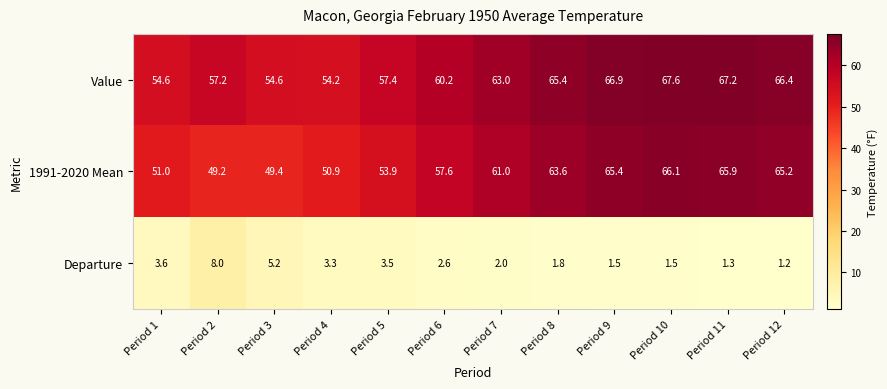

List the labels in order of 1991-2020 Mean value, largest first.

Period 10, Period 11, Period 9, Period 12, Period 8, Period 7, Period 6, Period 5, Period 1, Period 4, Period 3, Period 2